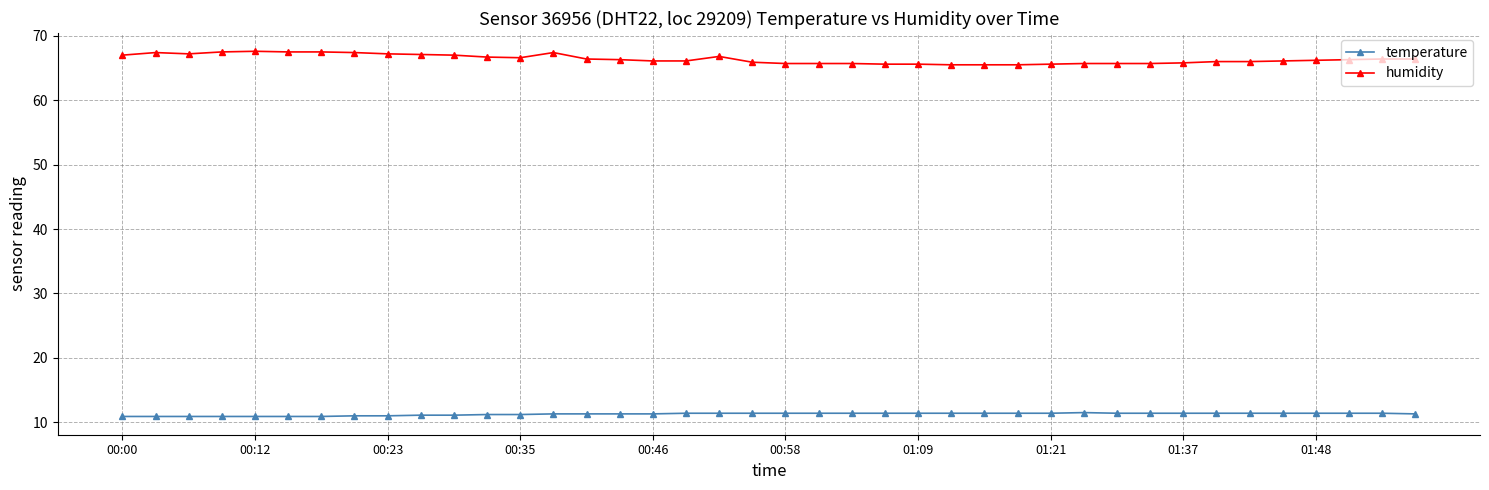

List the series in order of their peak value, highest first.

humidity, temperature